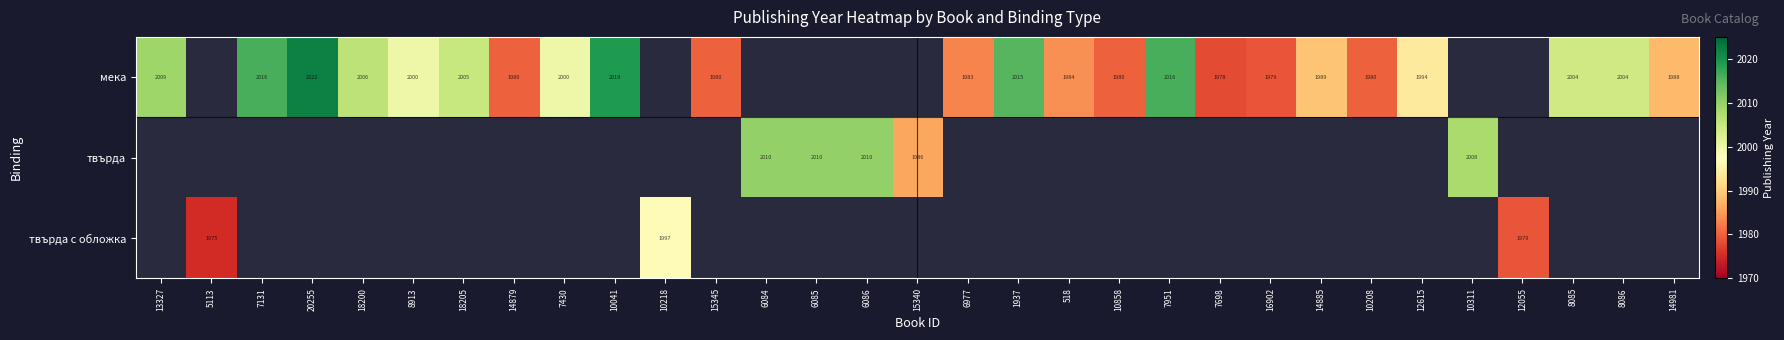

The мека series shows 503 at 7430. True or false?

False